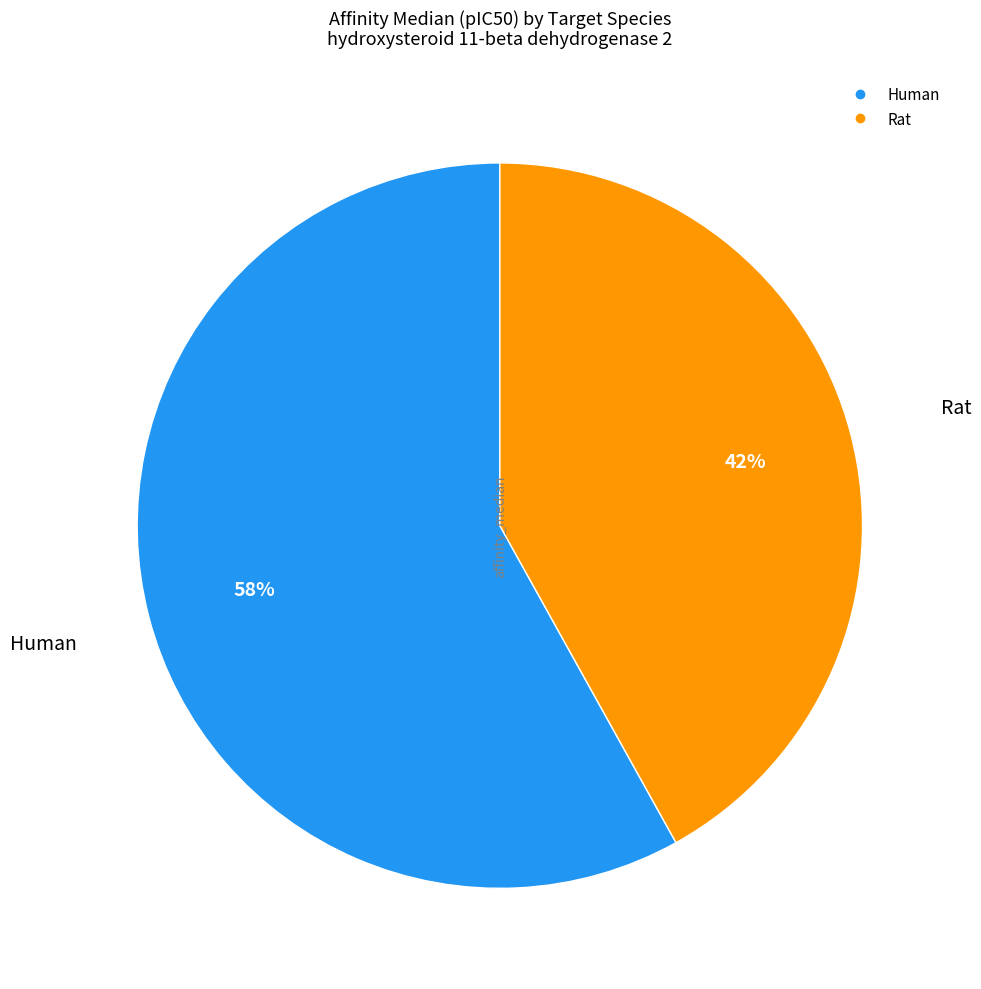

To the nearest percent, what is the difference between the largest and smallest slice percentages?

16%